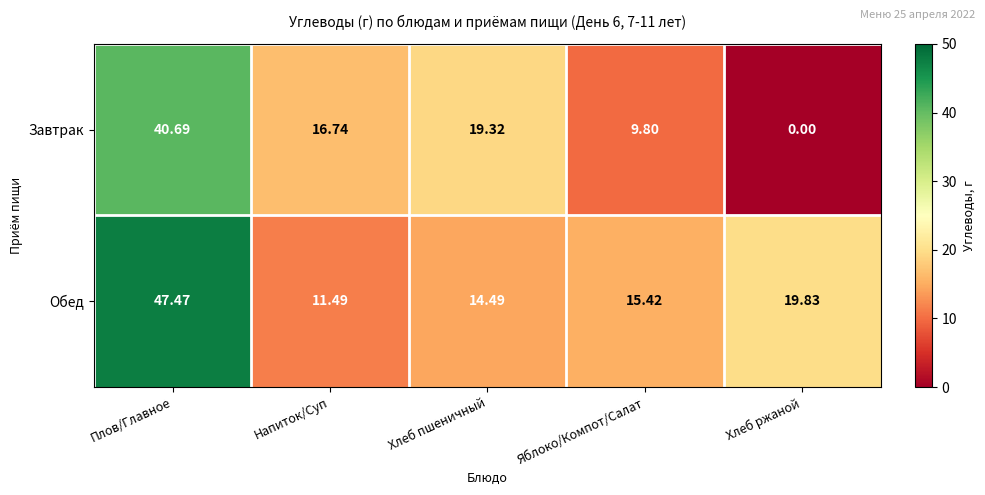

At which label is Обед closest to 29?

Хлеб ржаной